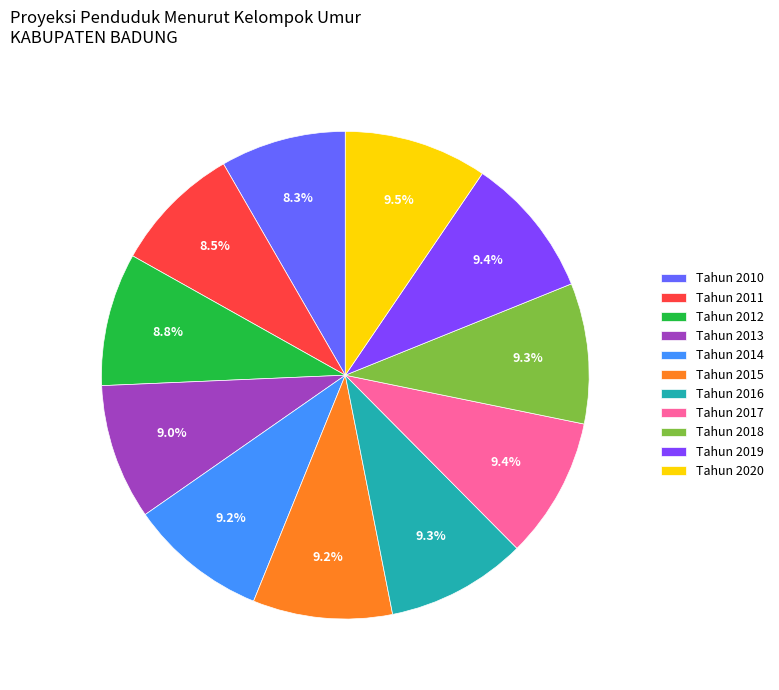

What percentage do Tahun 2020 and Tahun 2017 together represent?

18.9%